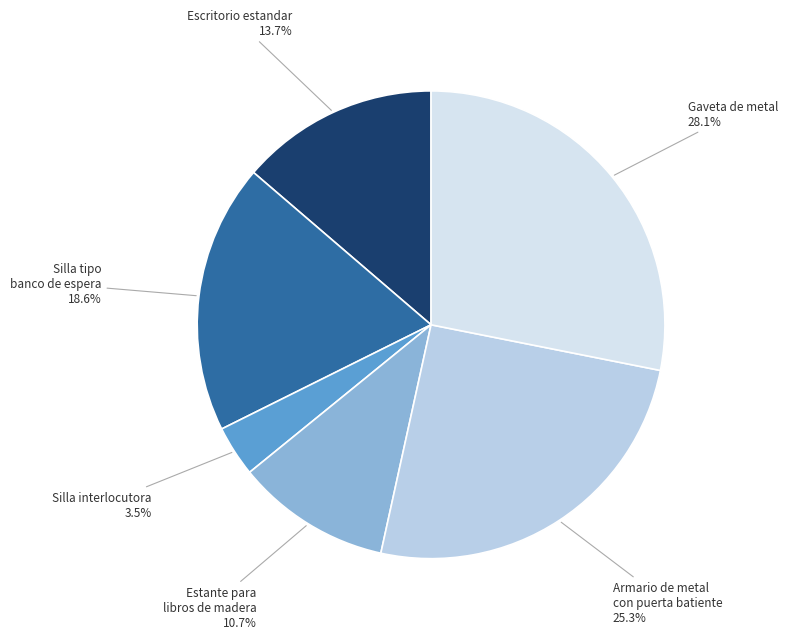

The Escritorio estandar slice represents 24% of the pie. True or false?

False